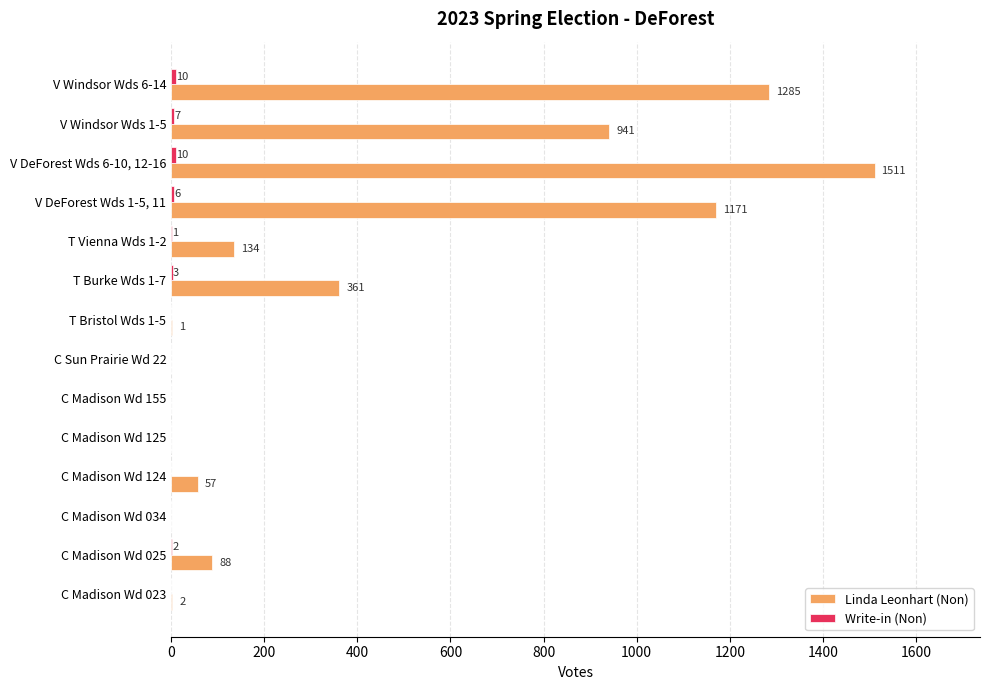

The value of Linda Leonhart (Non) at V Windsor Wds 6-14 is 1285. True or false?

True